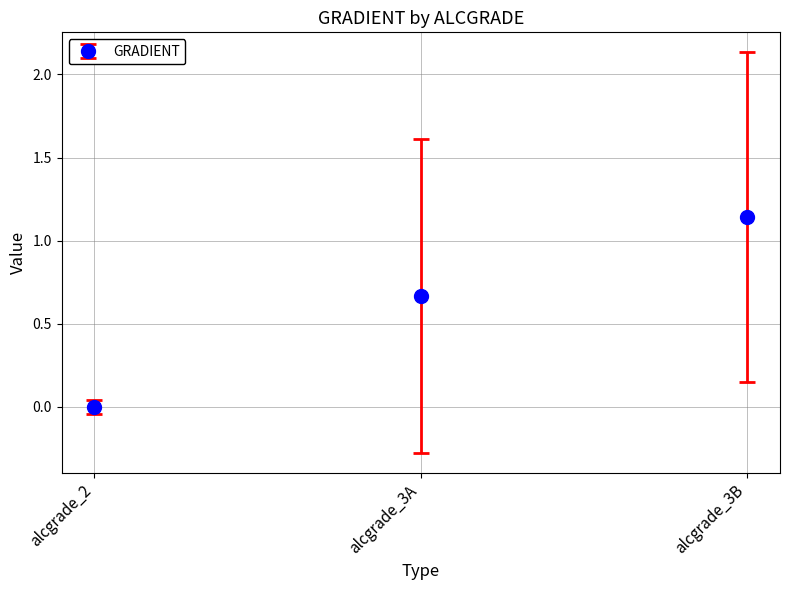

The chart shows a value of 1 at 3B. True or false?

False